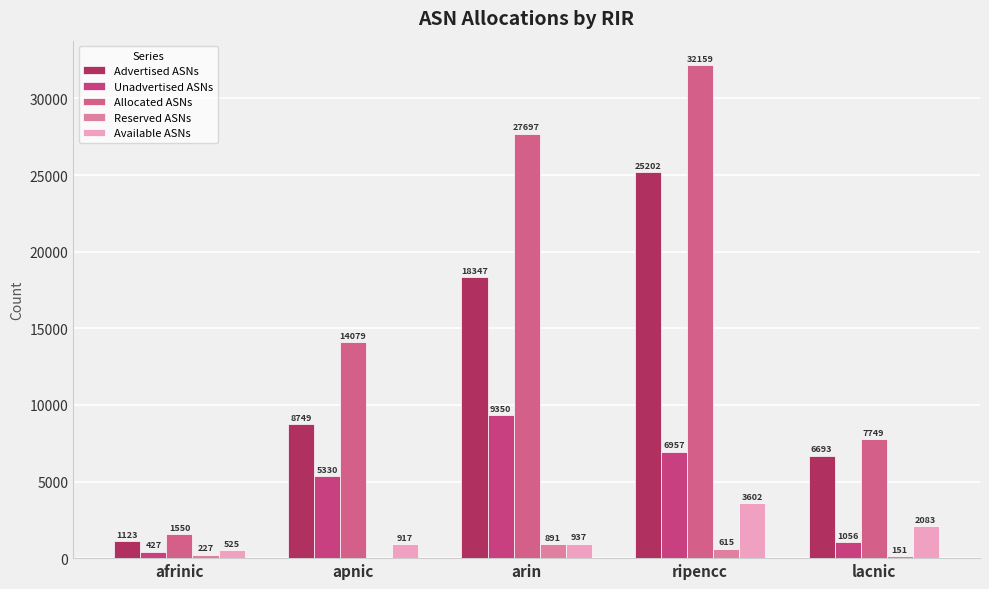

Where does the Reserved ASNs series first go above 227?

arin